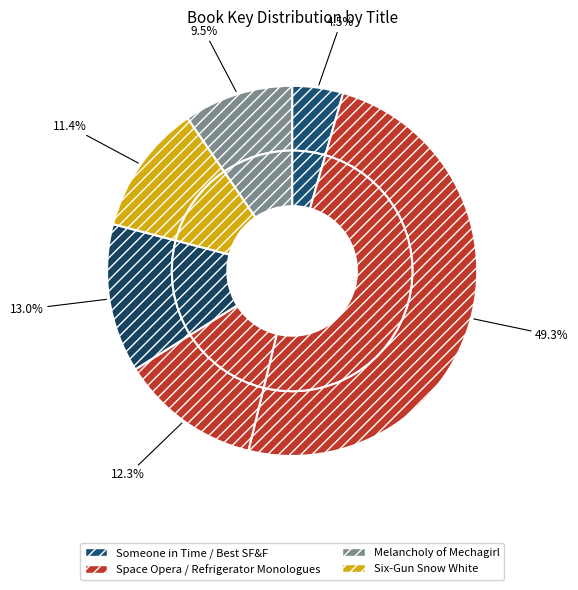

Approximately how many times larger is the value at Best Science Fiction and Fantasy compared to Melancholy of Mechagirl?

1.4